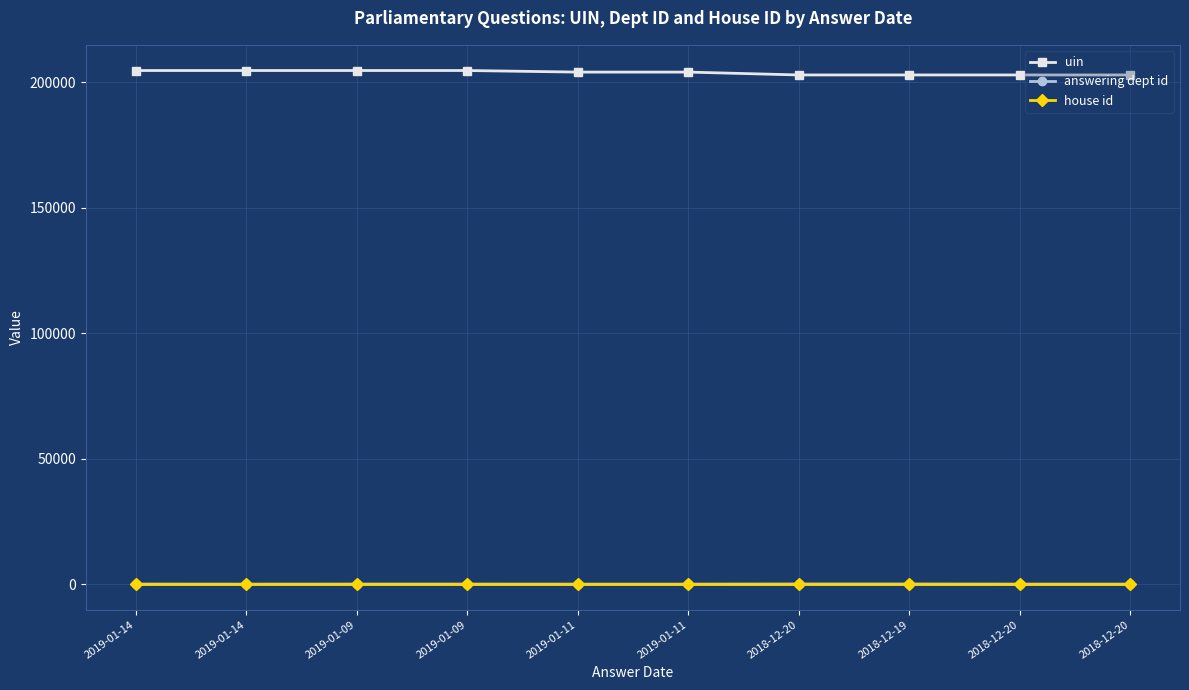

What is the sum of all uin values?

2037689